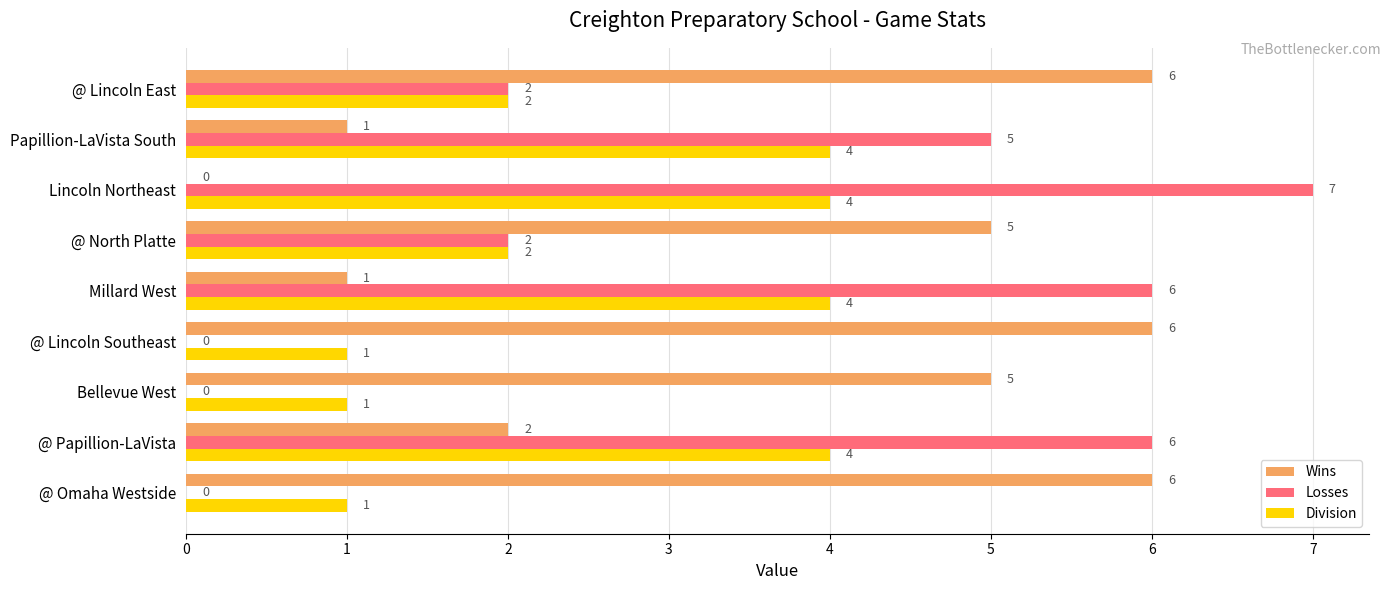

True or false: Division has a value of 1 at Bellevue West.

True